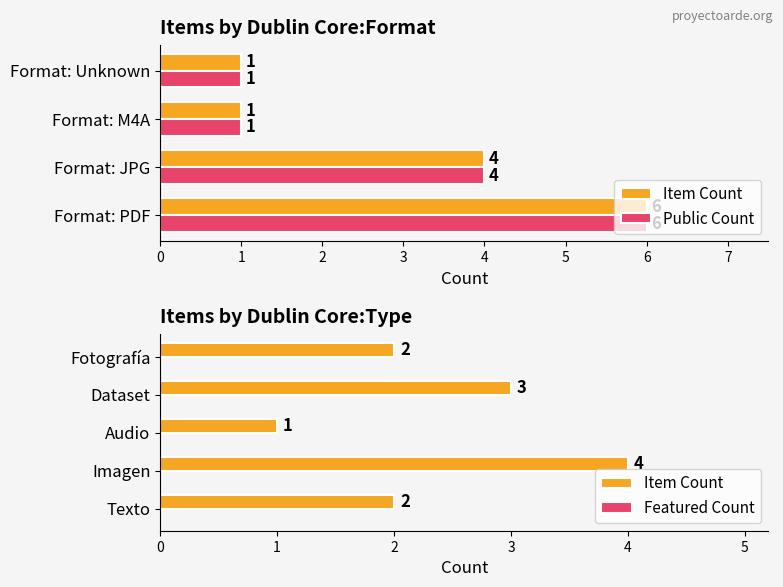

The Item Count series shows 2 at Katharina Eitner, Javiera Brignardello. True or false?

False